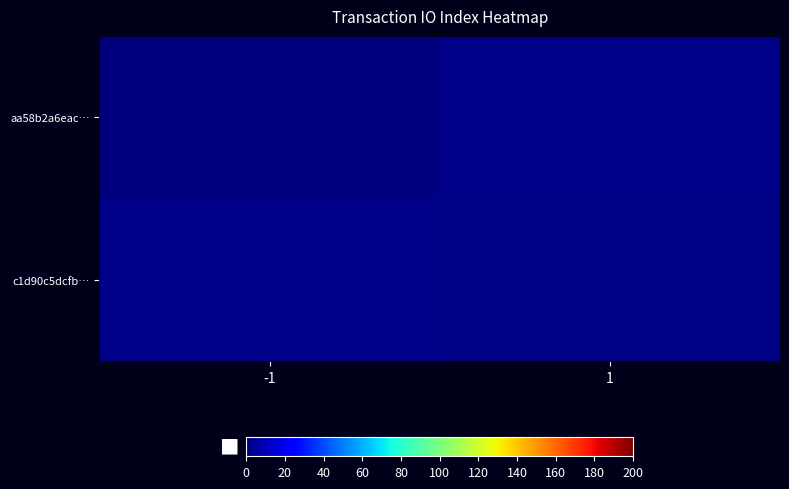

Count the number of data series in this chart.

2